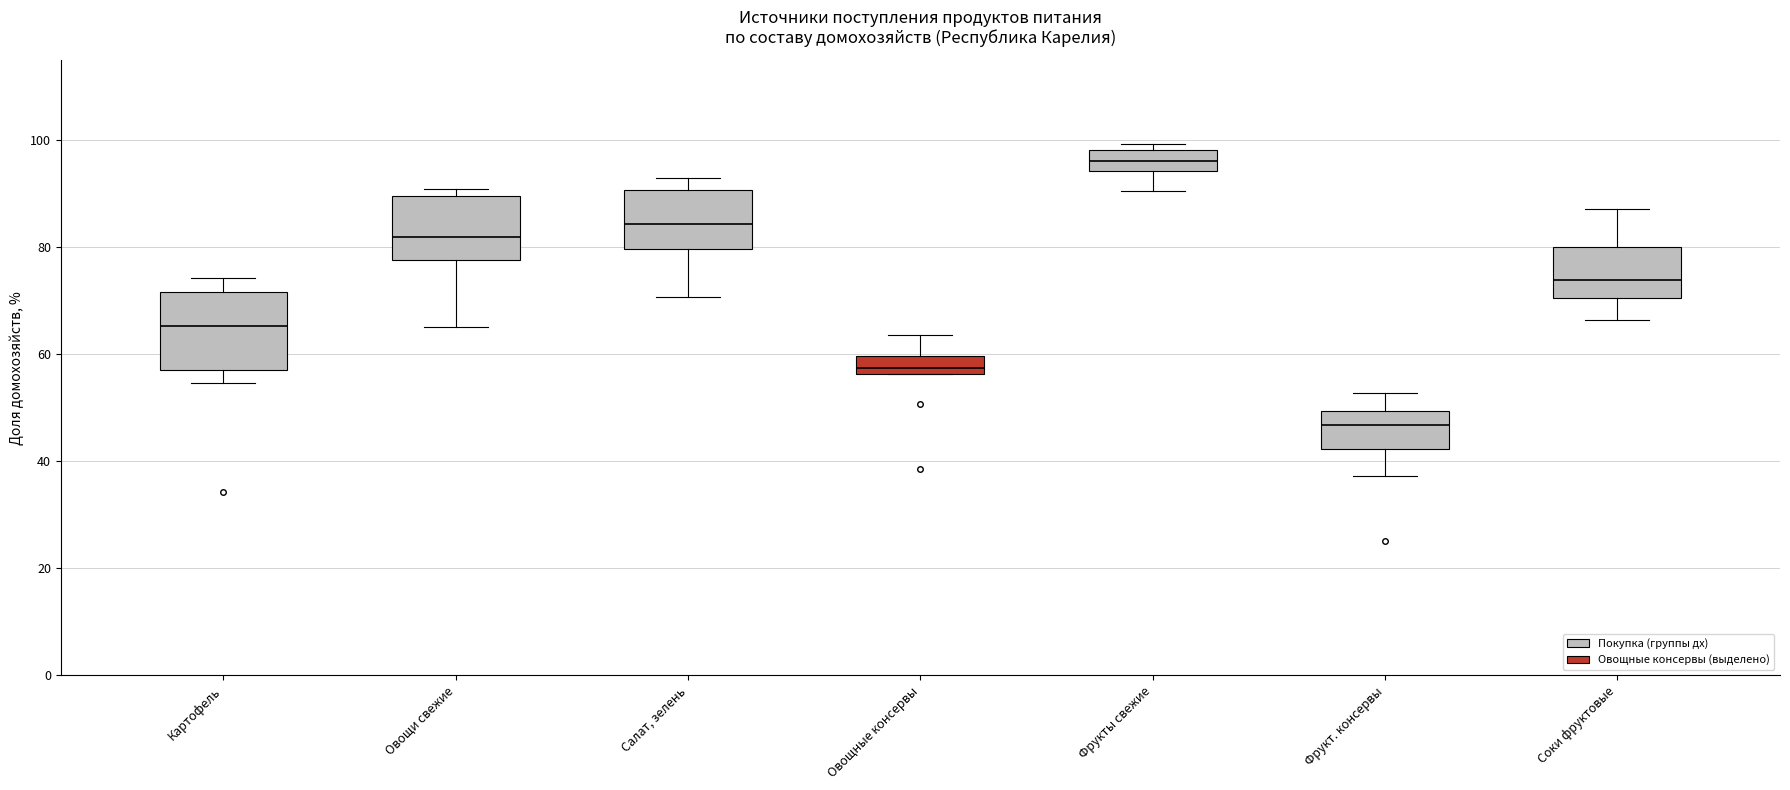

Where is the lower edge of the box for Фрукты свежие on the y-axis? The values are not printed on the chart, so give them approximately, as read against the axis.

94